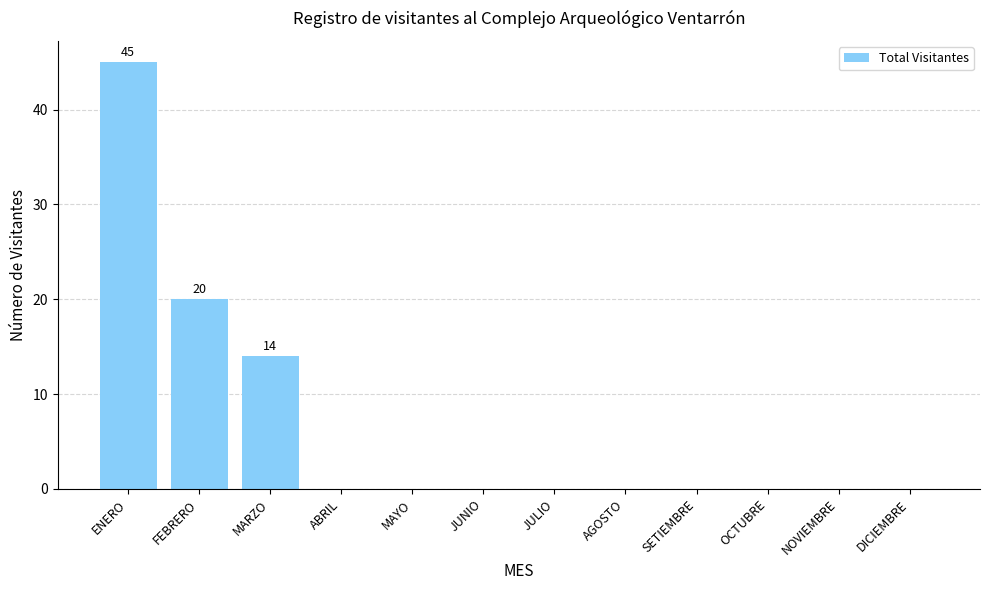

How many values are between 0 and 14?

10